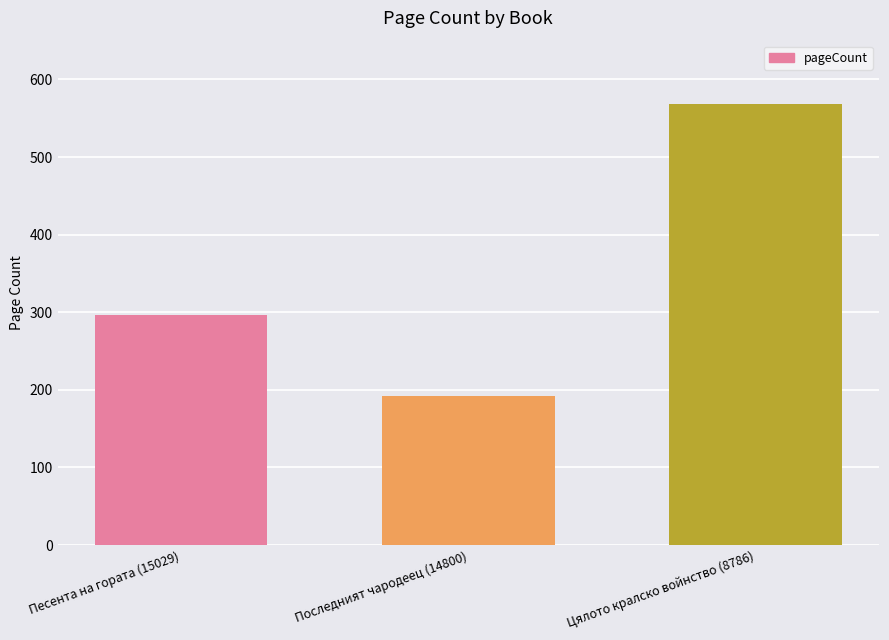

Read the value at Песента на гората (15029), to the nearest 50.

300